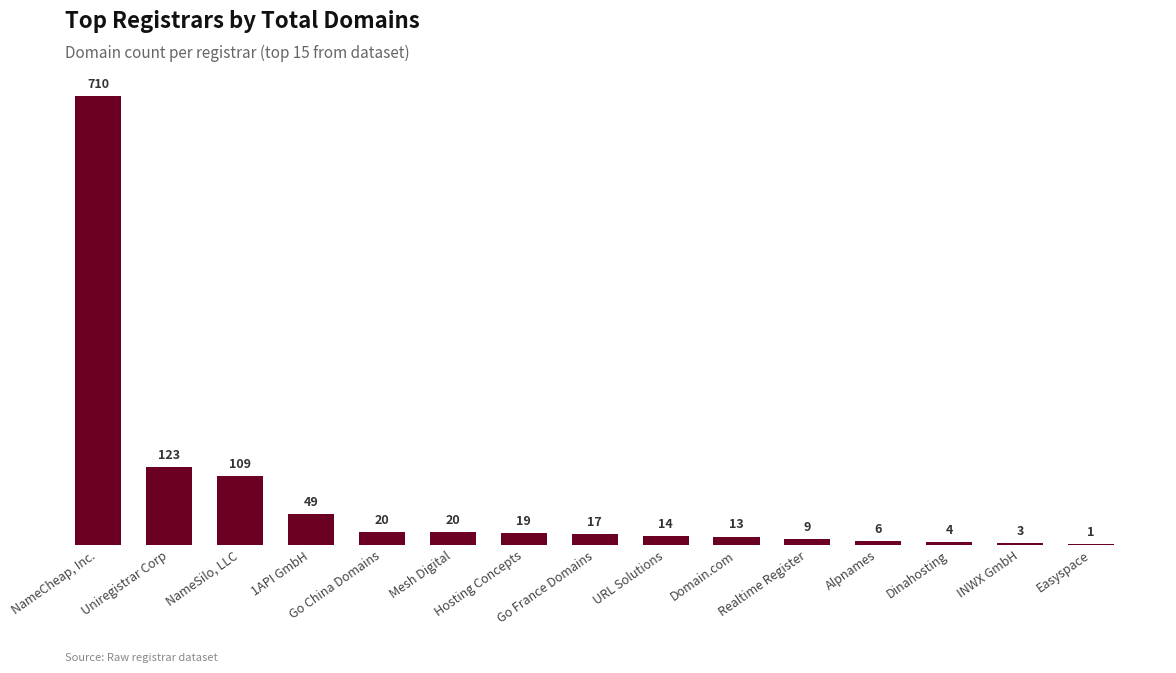

Count the number of categories in the chart.

15